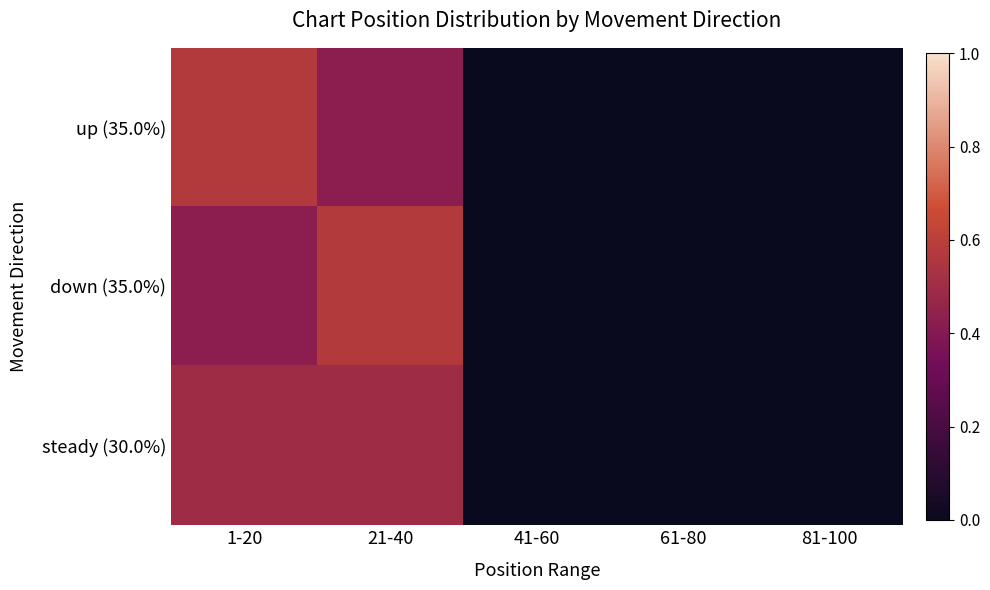

At which category does the chart reach its peak across all series?

1-20